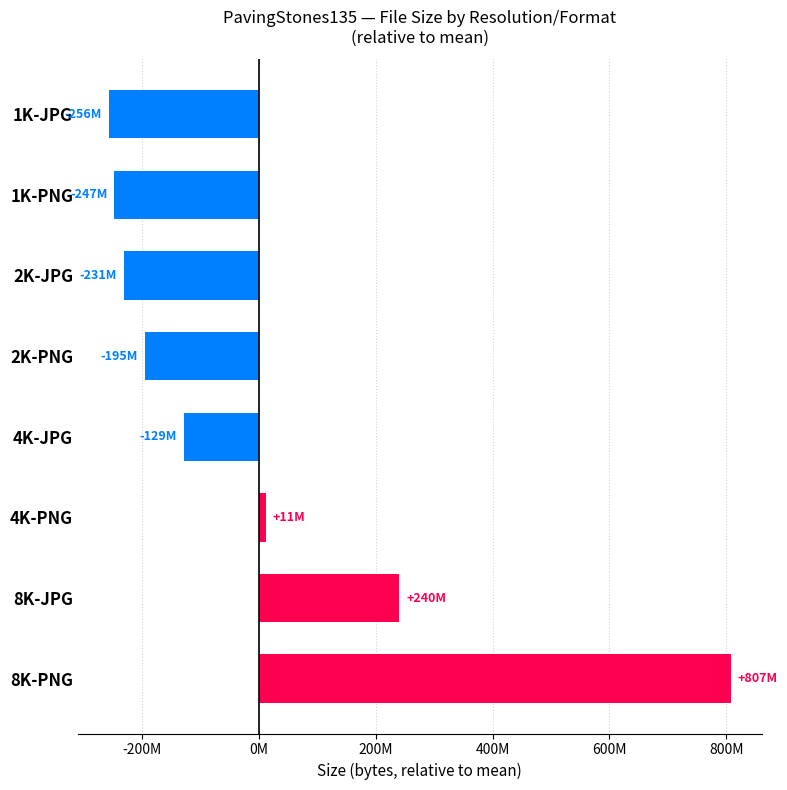

Are the bars horizontal?

Yes